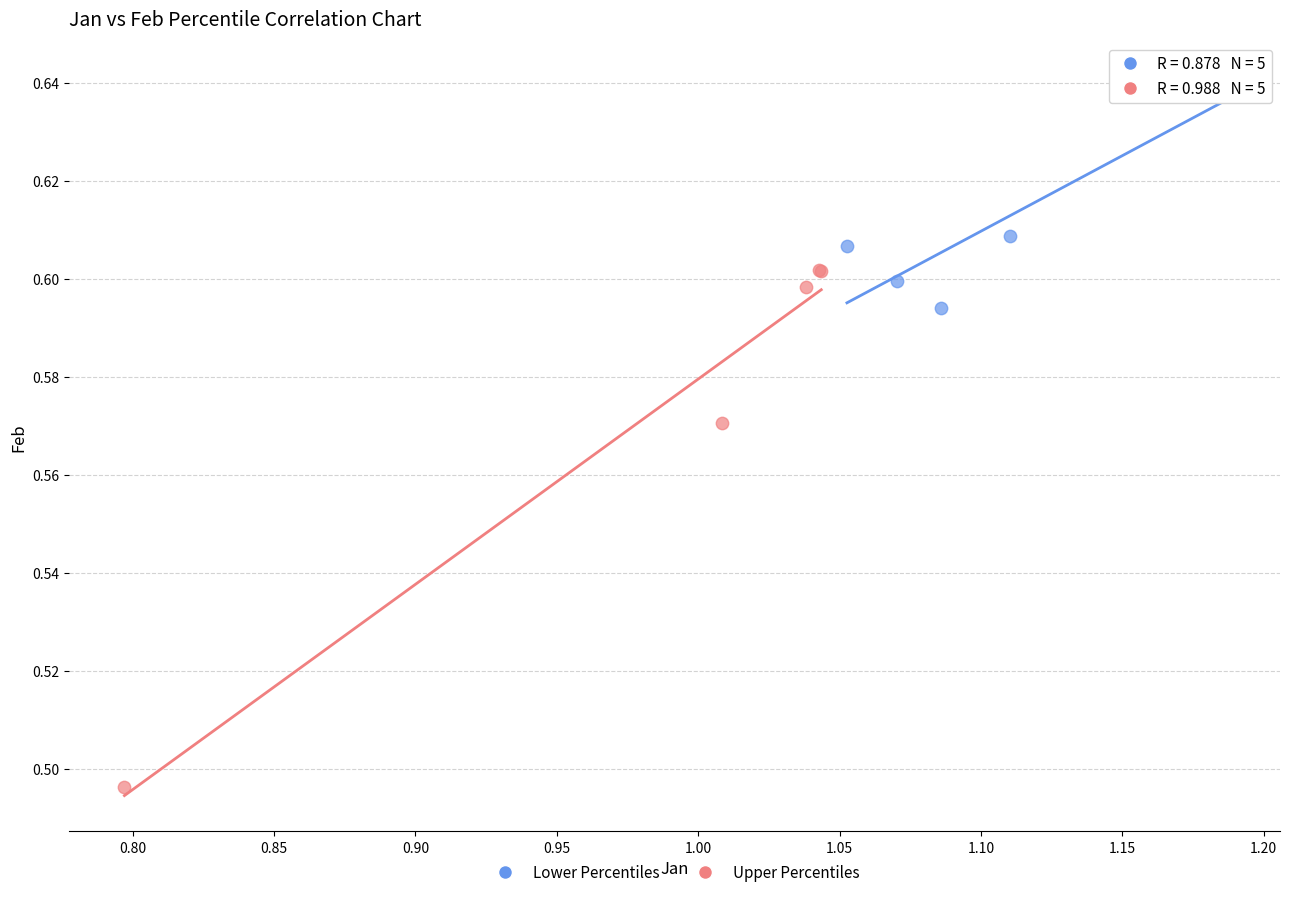

Which series contains the highest Y value?

Lower Percentiles